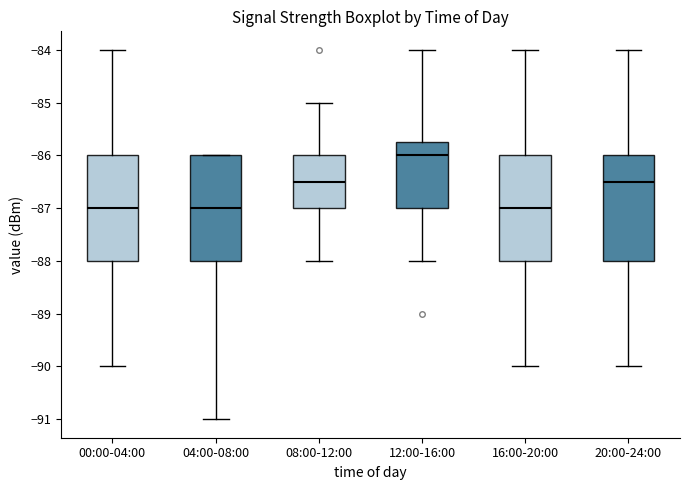

Reading left to right, read every box against the y-axis: the position of its median line, the range the box covers, and the ends of its whiskers. The values are not printed on the chart, so give them approximately, as read against the axis.

00:00-04:00: median -87.0, box -88.0 to -86.0, whiskers -90.0 to -84.0
04:00-08:00: median -87.0, box -88.0 to -86.0, whiskers -91.0 to -86.0
08:00-12:00: median -86.5, box -87.0 to -86.0, whiskers -88.0 to -85.0
12:00-16:00: median -86.0, box -87.0 to -85.7, whiskers -88.0 to -84.0
16:00-20:00: median -87.0, box -88.0 to -86.0, whiskers -90.0 to -84.0
20:00-24:00: median -86.5, box -88.0 to -86.0, whiskers -90.0 to -84.0